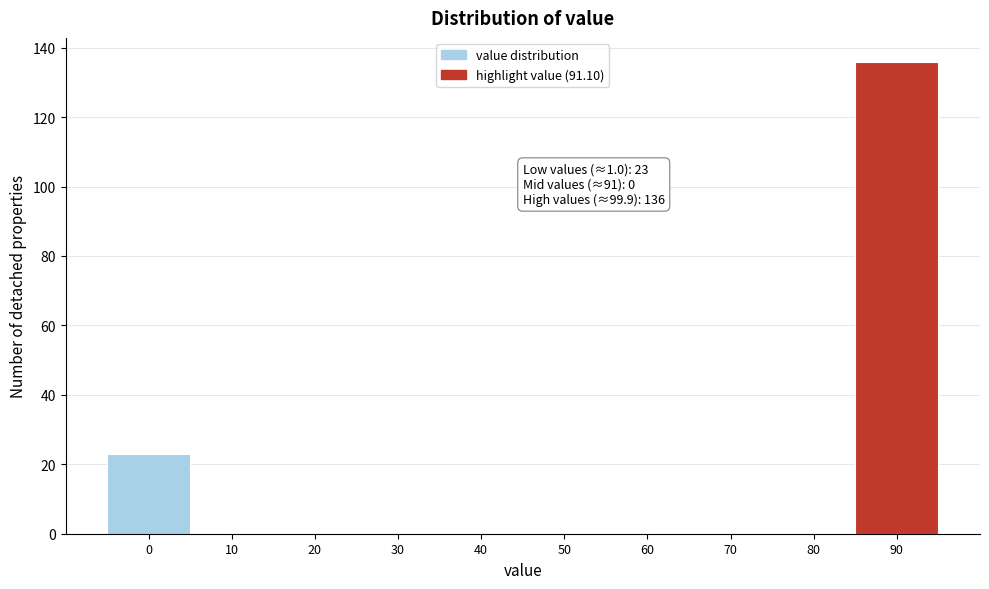

Reading left to right, transcribe all the data shown in this chart.

0=23	10=0	20=0	30=0	40=0	50=0	60=0	70=0	80=0	90=136